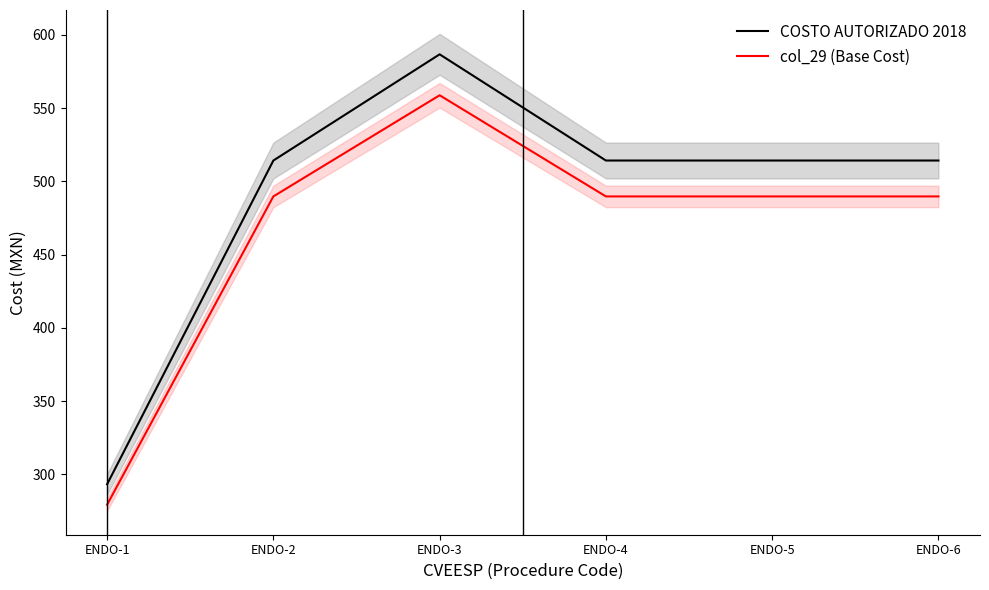

Reading right to left, transcribe all the data shown in this chart.

COSTO AUTORIZADO 2018: 514.2	514.2	514.2	586.7	514.2	293.3
col_29 (Base Cost): 489.7	489.7	489.7	558.7	489.7	279.4